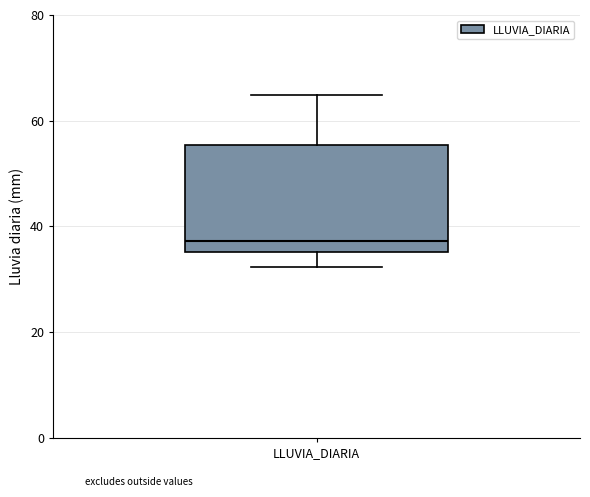

Where does the upper whisker of the box for LLUVIA_DIARIA end on the y-axis? The values are not printed on the chart, so give them approximately, as read against the axis.

64